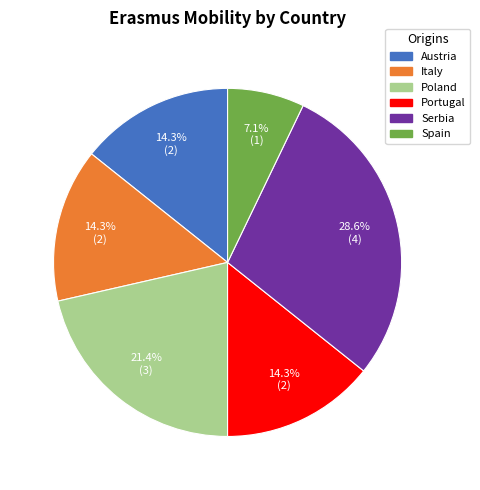

What is the ratio of the value at Portugal to the value at Austria?

1.0